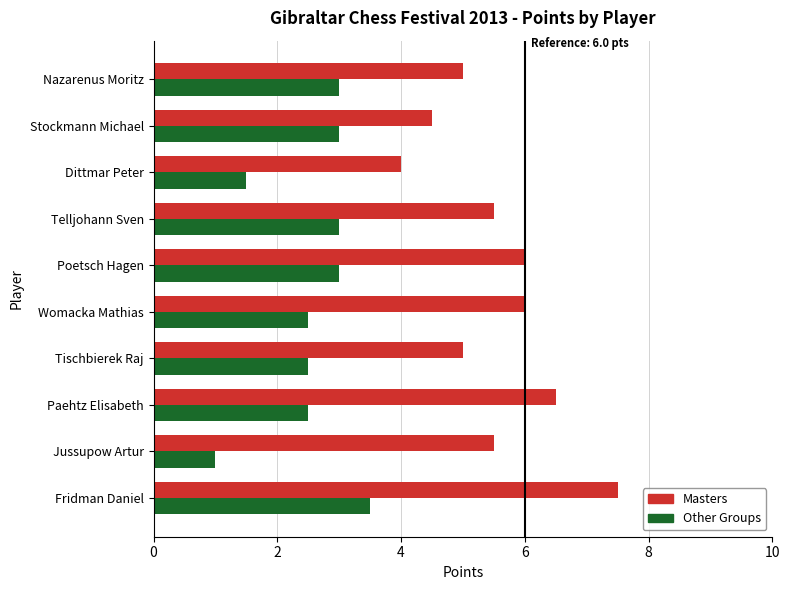

Which series has the largest total across all categories?

Masters